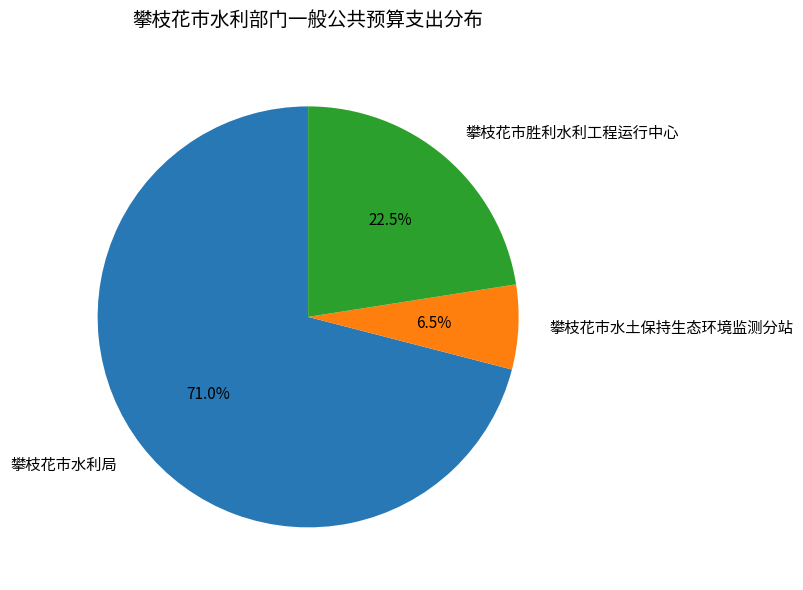

Combined, do 攀枝花市水利局 and 攀枝花市水土保持生态环境监测分站 account for over 50%?

Yes